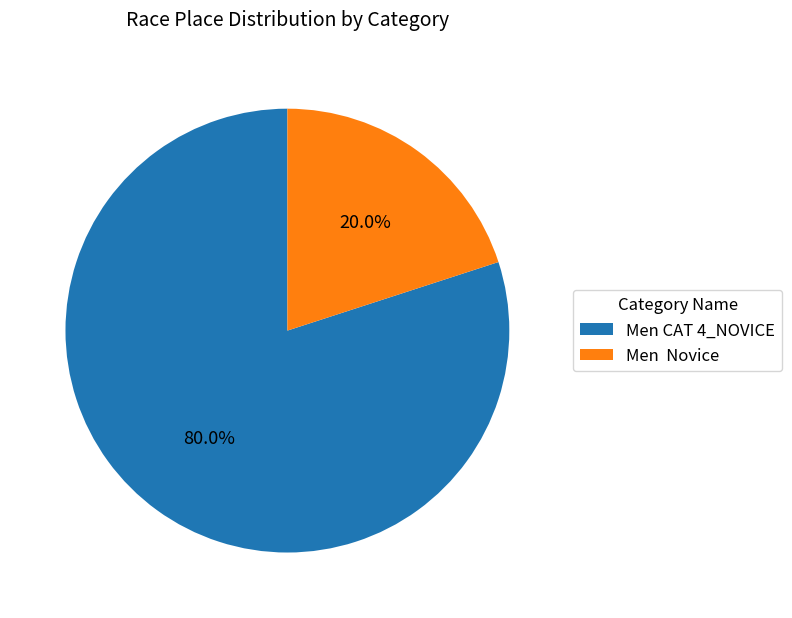

How many segments does this pie chart have?

2